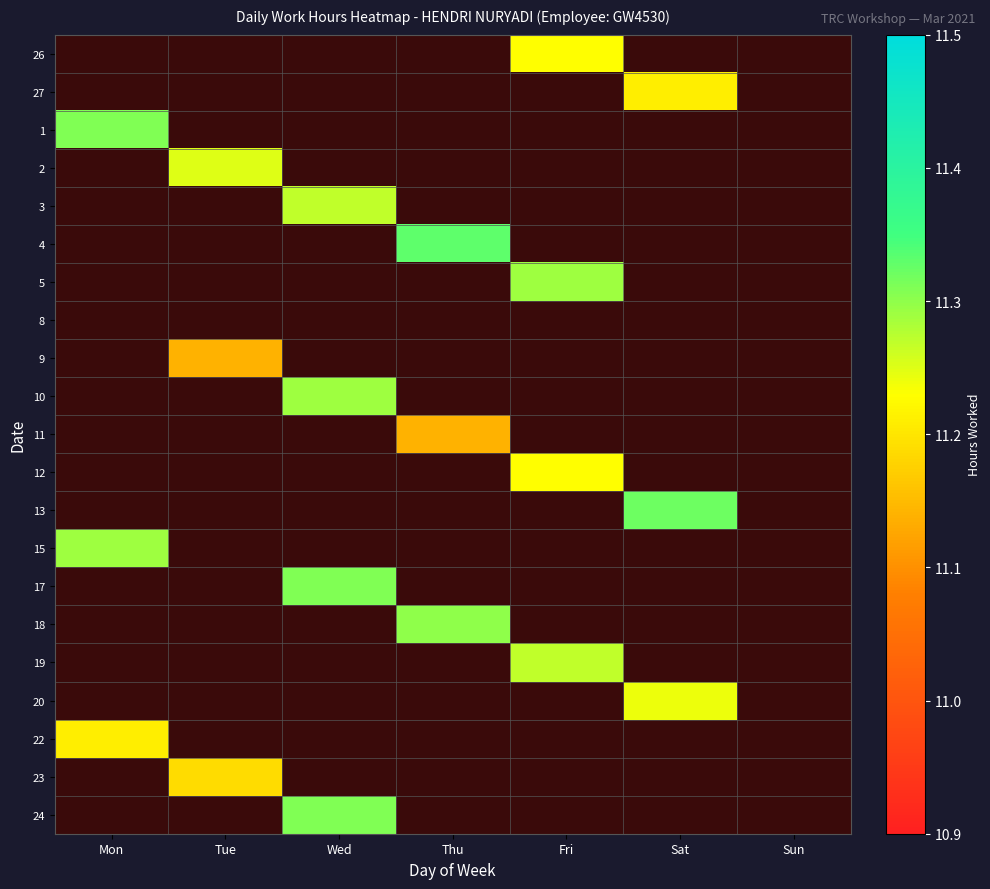

Reading left to right, list all the values displayed in this chart.

26: Mon=0.0	Tue=0.0	Wed=0.0	Thu=0.0	Fri=11.2	Sat=0.0	Sun=0.0
27: Mon=0.0	Tue=0.0	Wed=0.0	Thu=0.0	Fri=0.0	Sat=11.2	Sun=0.0
1: Mon=11.3	Tue=0.0	Wed=0.0	Thu=0.0	Fri=0.0	Sat=0.0	Sun=0.0
2: Mon=0.0	Tue=11.2	Wed=0.0	Thu=0.0	Fri=0.0	Sat=0.0	Sun=0.0
3: Mon=0.0	Tue=0.0	Wed=11.3	Thu=0.0	Fri=0.0	Sat=0.0	Sun=0.0
4: Mon=0.0	Tue=0.0	Wed=0.0	Thu=11.3	Fri=0.0	Sat=0.0	Sun=0.0
5: Mon=0.0	Tue=0.0	Wed=0.0	Thu=0.0	Fri=11.3	Sat=0.0	Sun=0.0
8: Mon=0.0	Tue=0.0	Wed=0.0	Thu=0.0	Fri=0.0	Sat=0.0	Sun=0.0
9: Mon=0.0	Tue=11.1	Wed=0.0	Thu=0.0	Fri=0.0	Sat=0.0	Sun=0.0
10: Mon=0.0	Tue=0.0	Wed=11.3	Thu=0.0	Fri=0.0	Sat=0.0	Sun=0.0
11: Mon=0.0	Tue=0.0	Wed=0.0	Thu=11.1	Fri=0.0	Sat=0.0	Sun=0.0
12: Mon=0.0	Tue=0.0	Wed=0.0	Thu=0.0	Fri=11.2	Sat=0.0	Sun=0.0
13: Mon=0.0	Tue=0.0	Wed=0.0	Thu=0.0	Fri=0.0	Sat=11.3	Sun=0.0
15: Mon=11.3	Tue=0.0	Wed=0.0	Thu=0.0	Fri=0.0	Sat=0.0	Sun=0.0
17: Mon=0.0	Tue=0.0	Wed=11.3	Thu=0.0	Fri=0.0	Sat=0.0	Sun=0.0
18: Mon=0.0	Tue=0.0	Wed=0.0	Thu=11.3	Fri=0.0	Sat=0.0	Sun=0.0
19: Mon=0.0	Tue=0.0	Wed=0.0	Thu=0.0	Fri=11.3	Sat=0.0	Sun=0.0
20: Mon=0.0	Tue=0.0	Wed=0.0	Thu=0.0	Fri=0.0	Sat=11.2	Sun=0.0
22: Mon=11.2	Tue=0.0	Wed=0.0	Thu=0.0	Fri=0.0	Sat=0.0	Sun=0.0
23: Mon=0.0	Tue=11.2	Wed=0.0	Thu=0.0	Fri=0.0	Sat=0.0	Sun=0.0
24: Mon=0.0	Tue=0.0	Wed=11.3	Thu=0.0	Fri=0.0	Sat=0.0	Sun=0.0